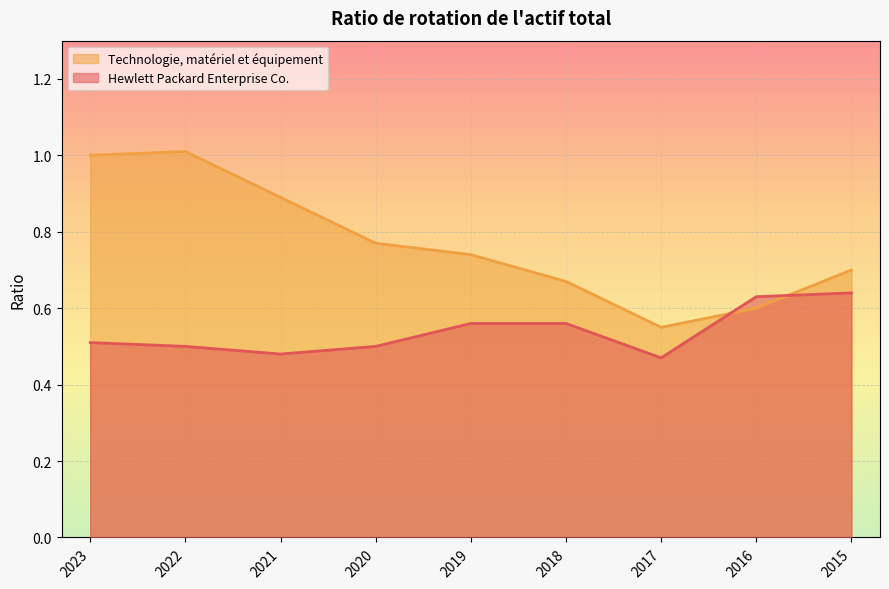

True or false: Technologie, matériel et équipement has a value of 0.2 at 2018.

False